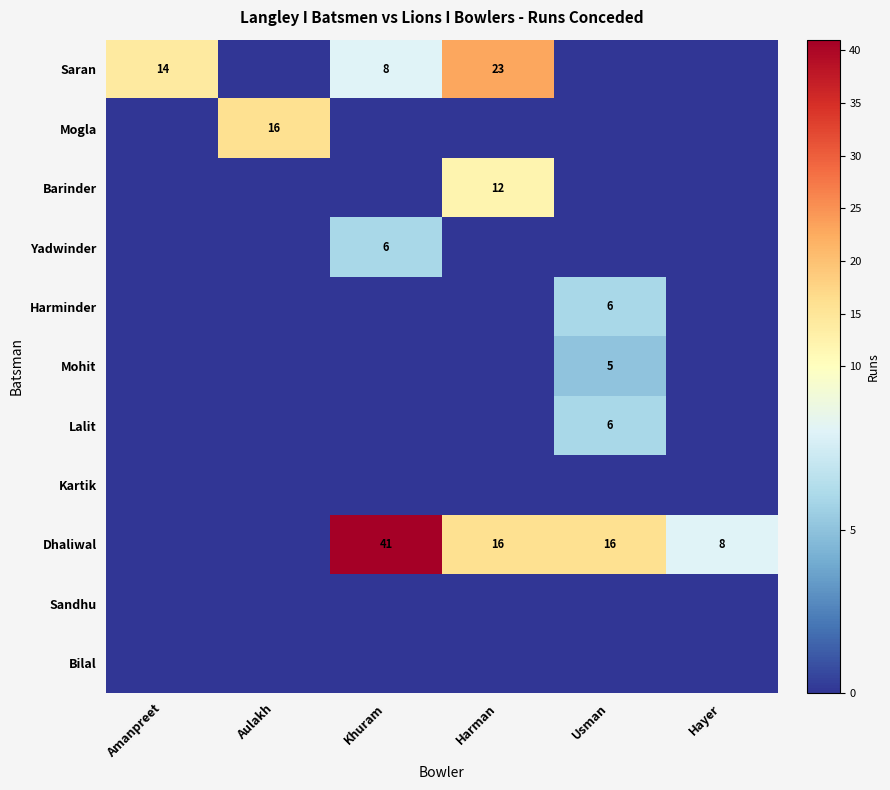

At which category does the chart reach its peak across all series?

Khuram